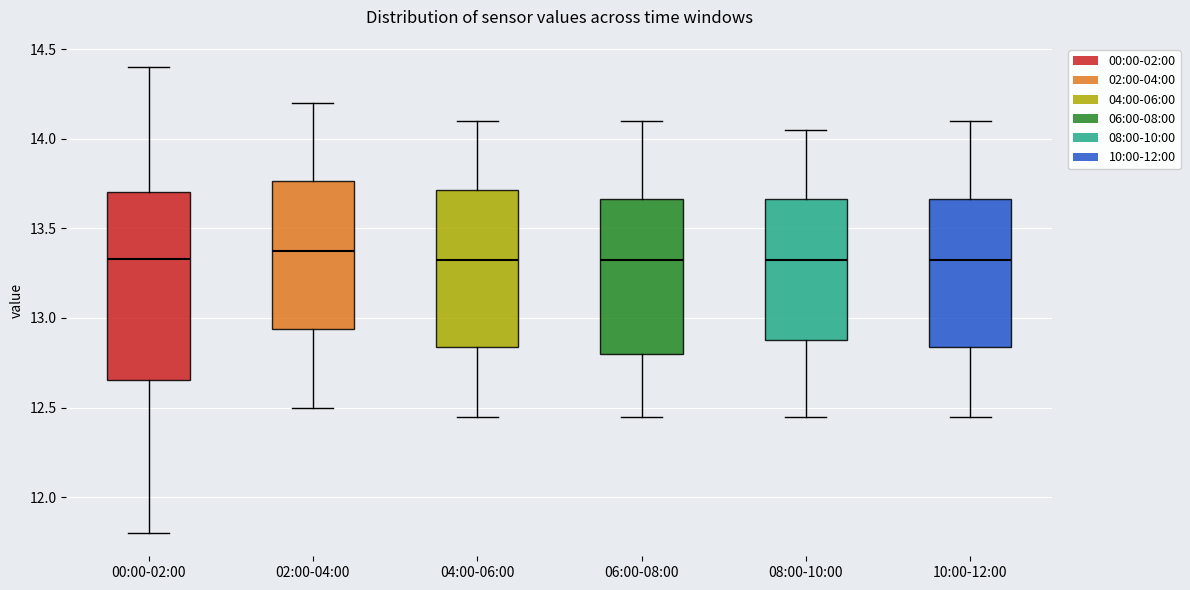

Reading left to right, read every box against the y-axis: the position of its median line, the range the box covers, and the ends of its whiskers. The values are not printed on the chart, so give them approximately, as read against the axis.

00:00-02:00: median 13.35, box 12.65 to 13.70, whiskers 11.80 to 14.40
02:00-04:00: median 13.40, box 12.95 to 13.75, whiskers 12.50 to 14.20
04:00-06:00: median 13.35, box 12.85 to 13.70, whiskers 12.45 to 14.10
06:00-08:00: median 13.35, box 12.80 to 13.65, whiskers 12.45 to 14.10
08:00-10:00: median 13.35, box 12.90 to 13.65, whiskers 12.45 to 14.05
10:00-12:00: median 13.35, box 12.85 to 13.65, whiskers 12.45 to 14.10